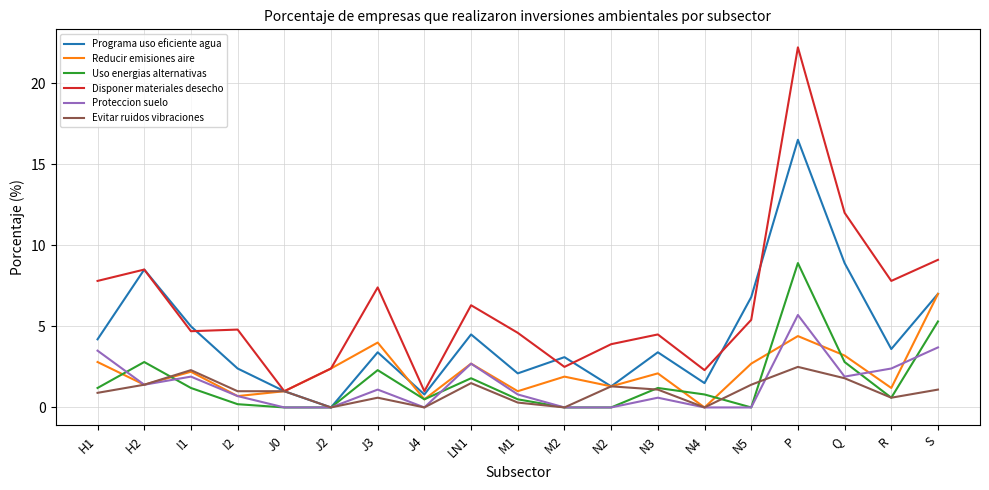

What is the average value of the Reducir emisiones aire series?

2.2